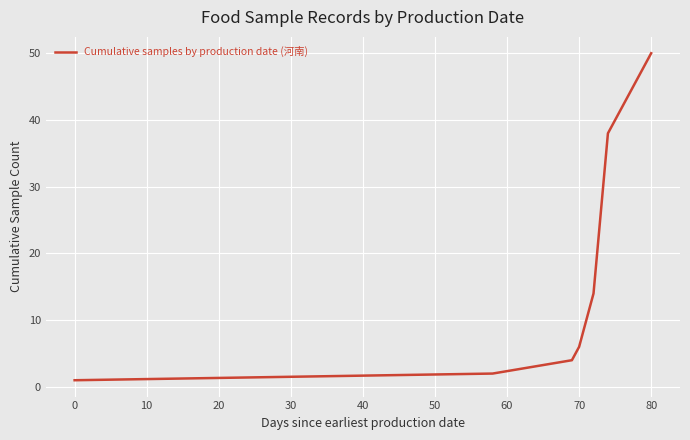

What is the greatest value displayed?

50